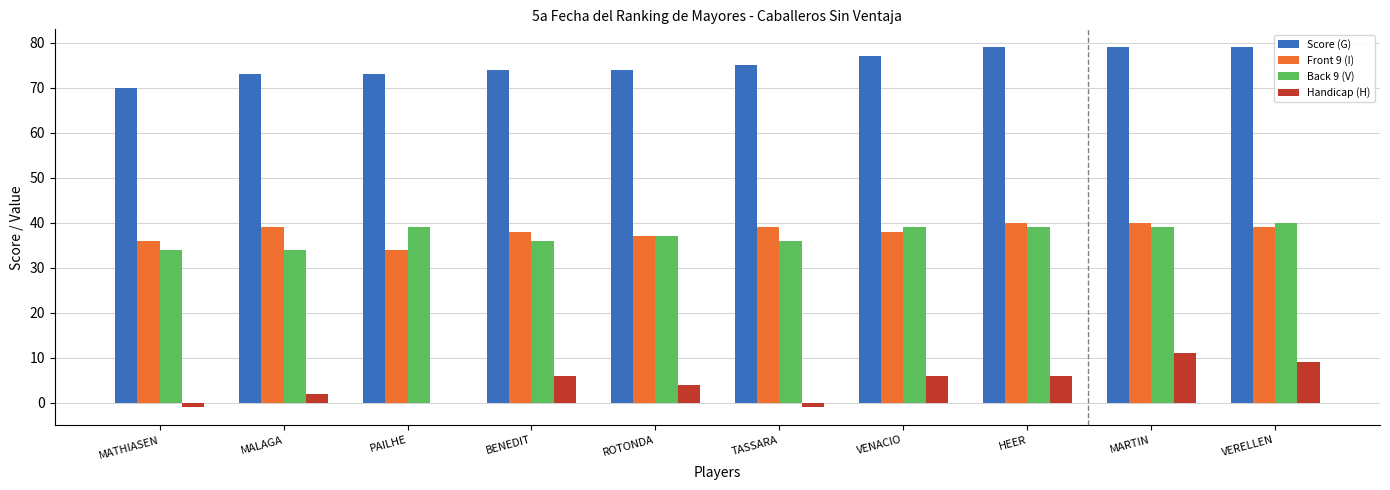

Reading left to right, what are all the values shown in this chart?

Score (G): 70	73	73	74	74	75	77	79	79	79
Front 9 (I): 36	39	34	38	37	39	38	40	40	39
Back 9 (V): 34	34	39	36	37	36	39	39	39	40
Handicap (H): -1	2	0	6	4	-1	6	6	11	9